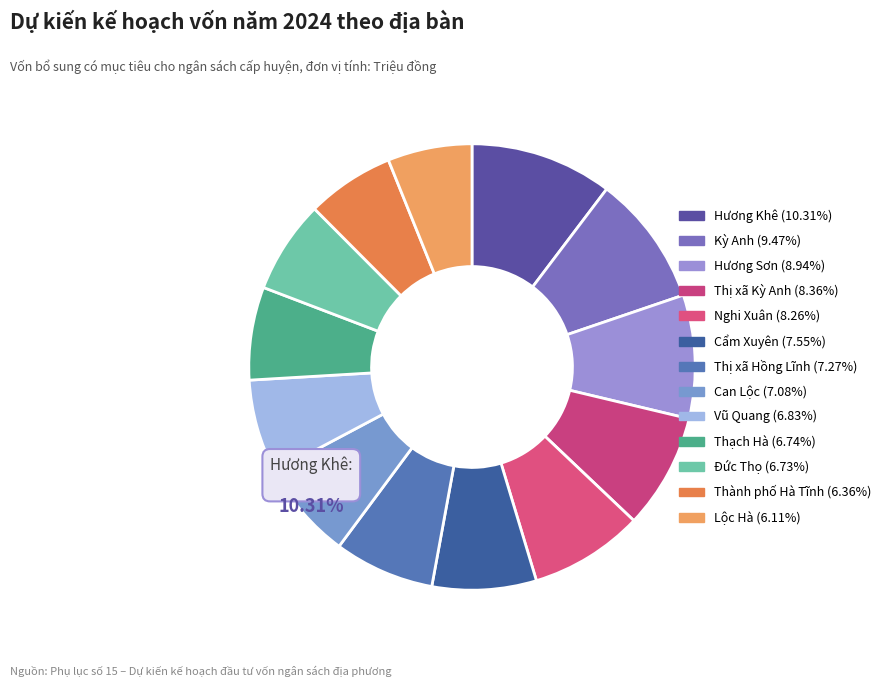

The Vũ Quang slice represents 7% of the pie. True or false?

True